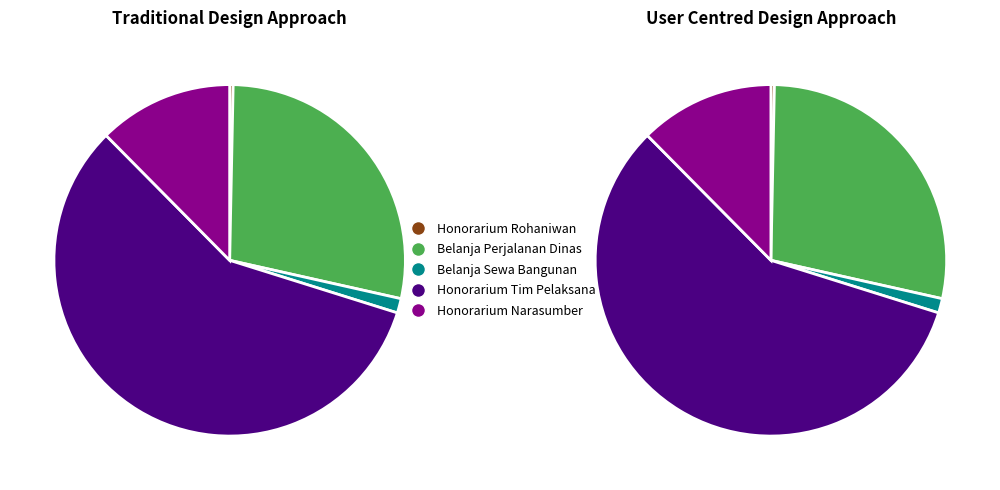

True or false: Belanja Jasa Tenaga Kesenian accounts for 6% of the total.

False